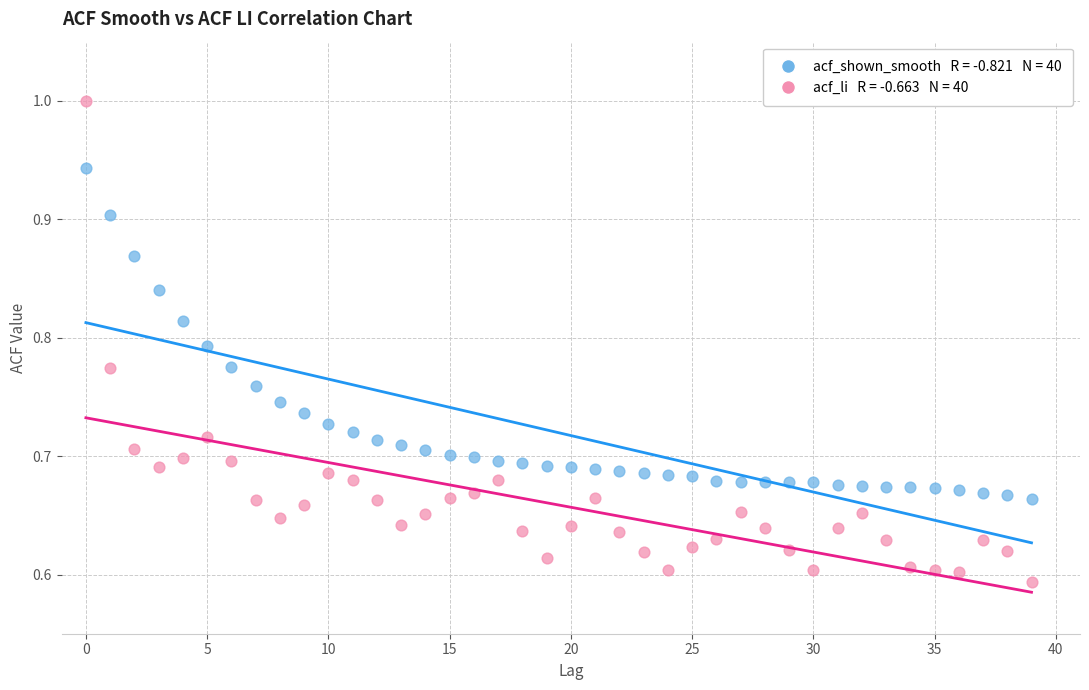

Across all data points, what is the range of Y values (max minus min)?

0.4